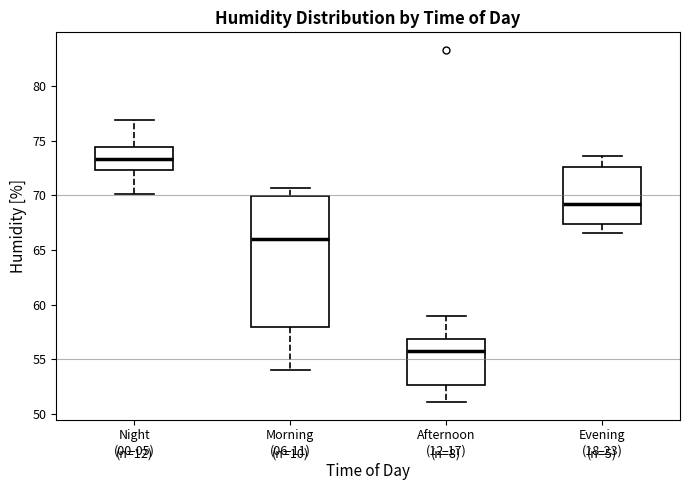

Comparing the boxes themselves (not the whiskers), which one is the tallest?

Morning (06-11)